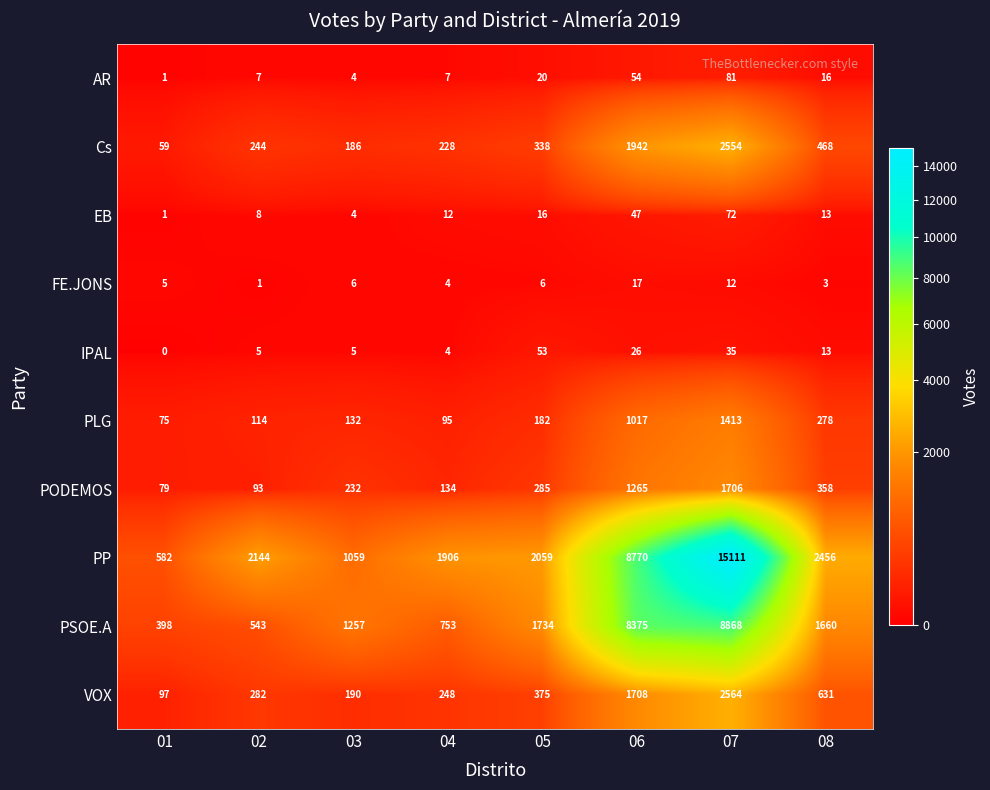

At which category is the sum across all series the highest?

07